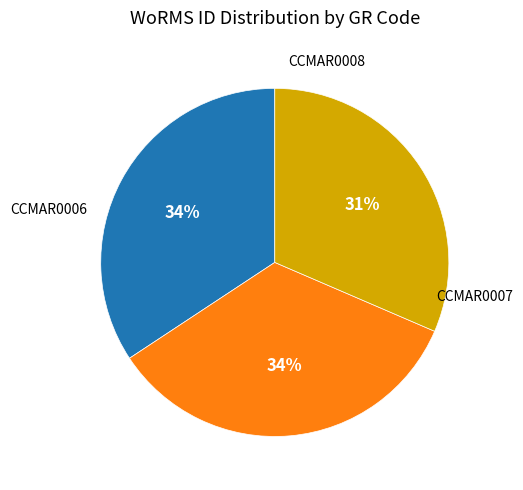

How many slices are in this pie chart?

3